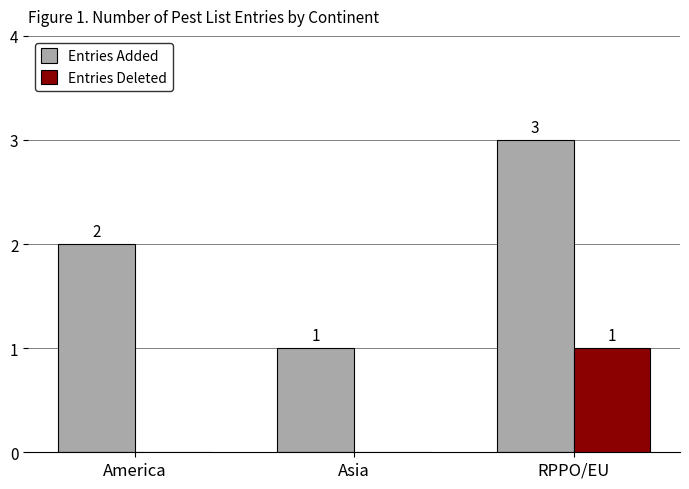

Are the bars horizontal?

No